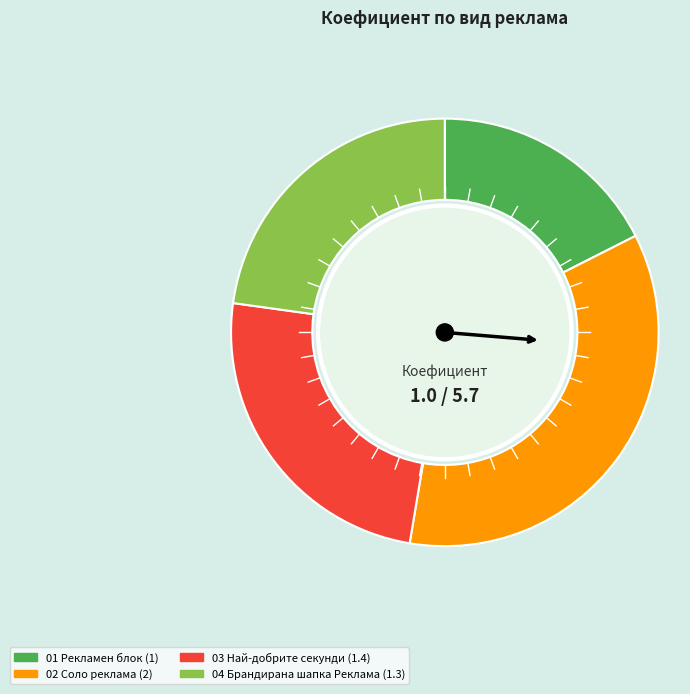

Does 02 Соло реклама represent more than half of the total?

No